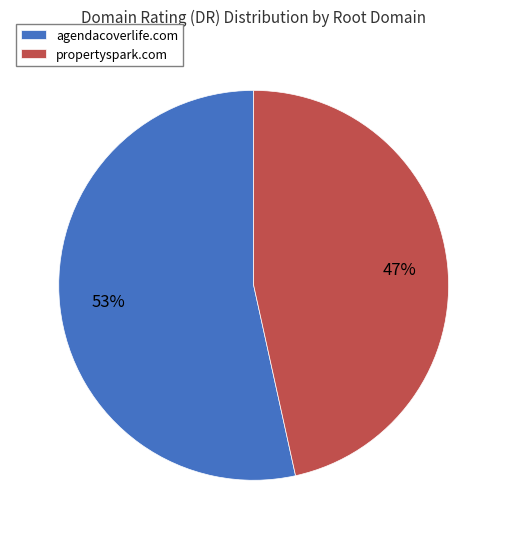

To the nearest percent, what is the average slice percentage?

50%